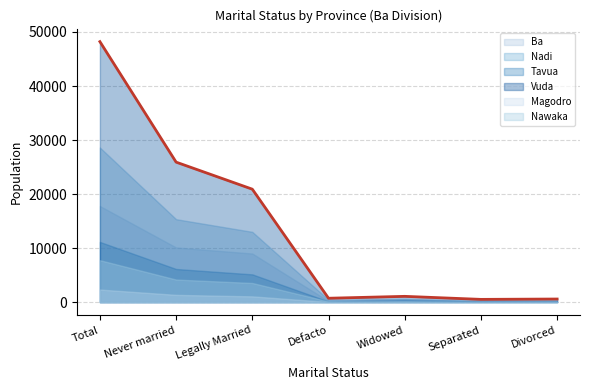

Reading right to left, transcribe all the data shown in this chart.

Ba: 213	207	535	197	9000	10122	17790
Nadi: 319	245	621	431	13012	15355	28616
Tavua: 100	87	357	122	5143	6139	11145
Vuda: 579	513	1074	723	20908	25914	48215
Magodro: 8	10	66	34	1072	1349	2330
Nawaka: 65	60	139	135	3547	4182	7763